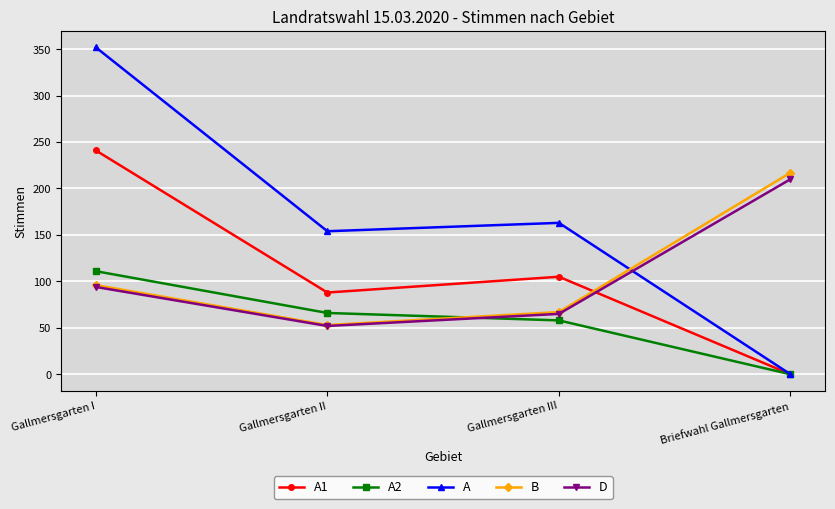

What is the difference between the highest and lowest values at Gallmersgarten II?

102